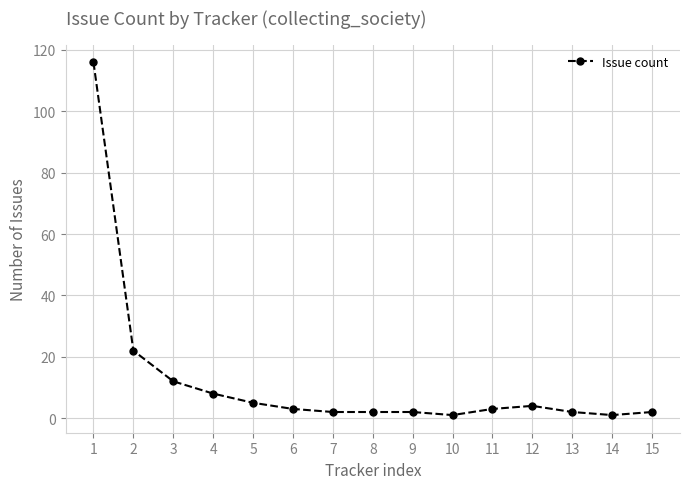

What is the maximum value shown in the chart?

116